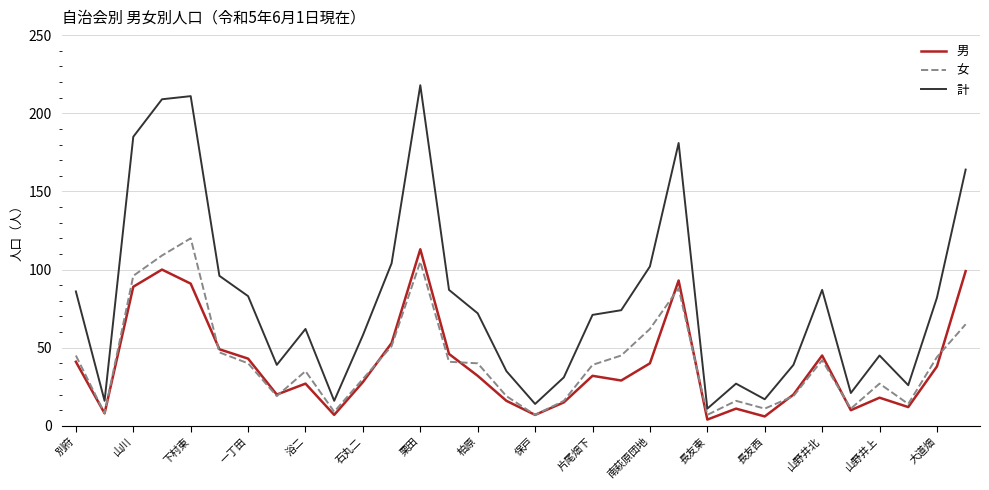

True or false: 計 and 男 intersect in this chart.

False